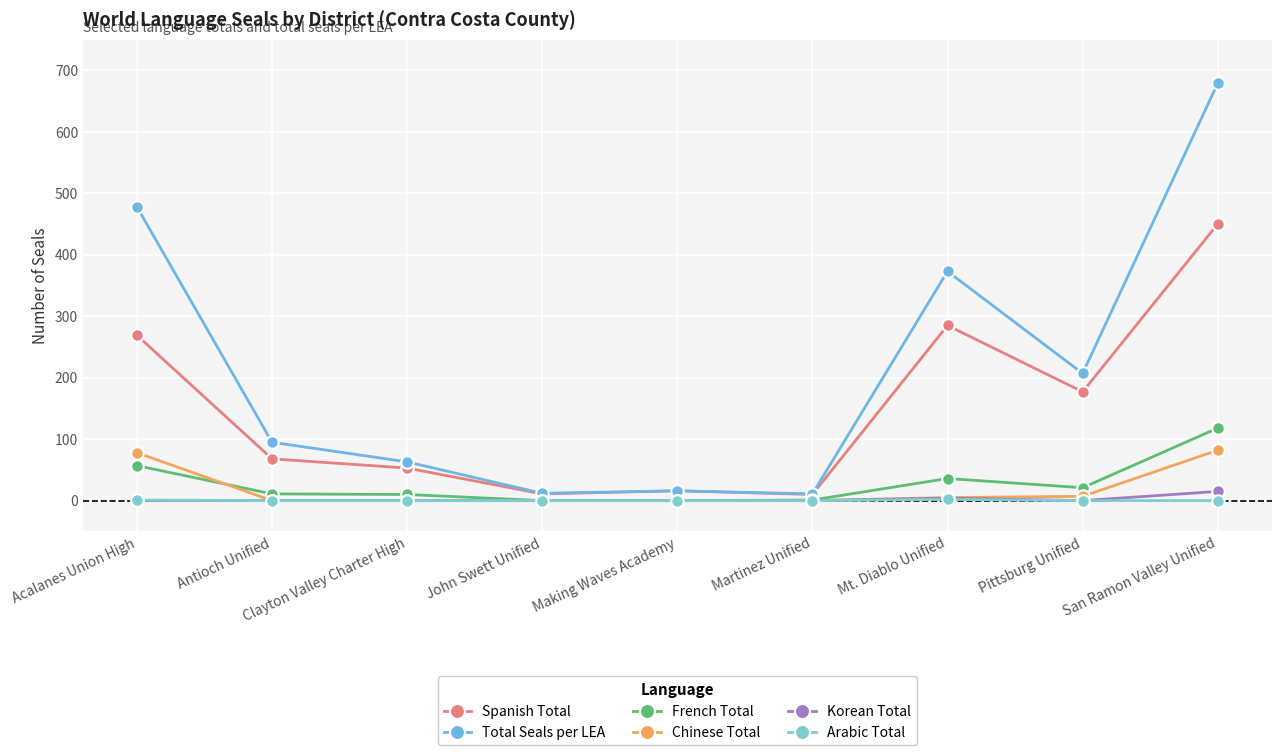

How many categories are shown in the chart?

9